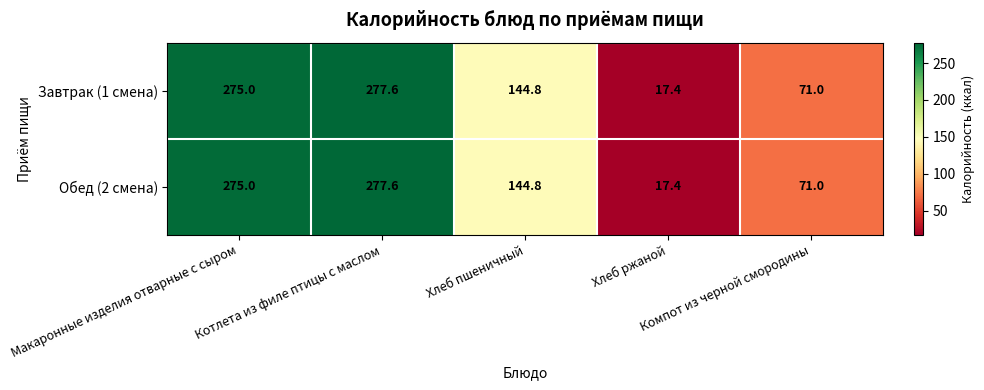

What is the difference between the maximum and minimum values in the Завтрак (1 смена) series?

260.2